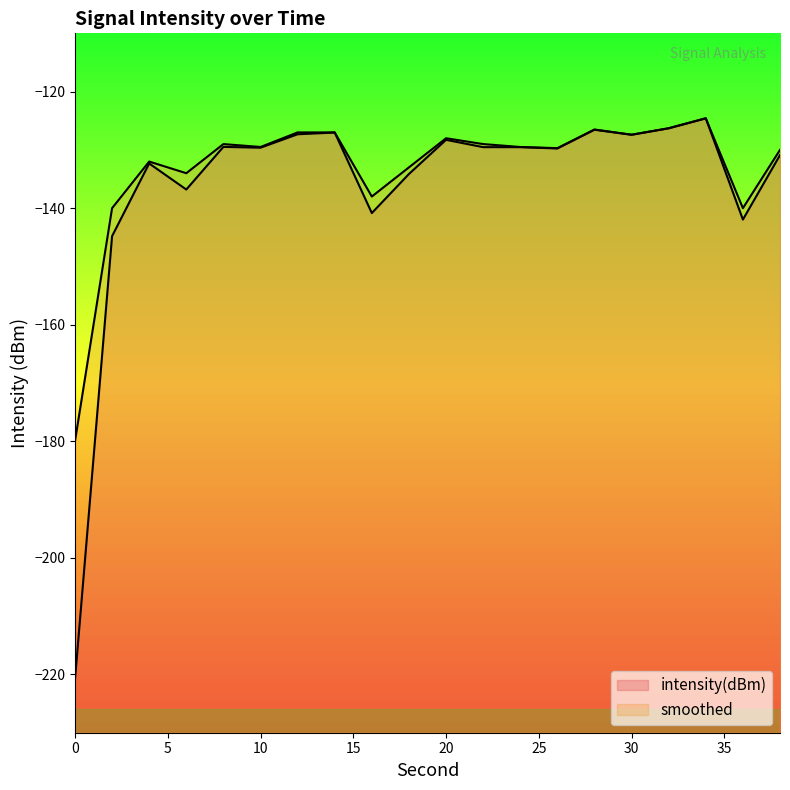

At which category does smoothed reach its first local peak?

4